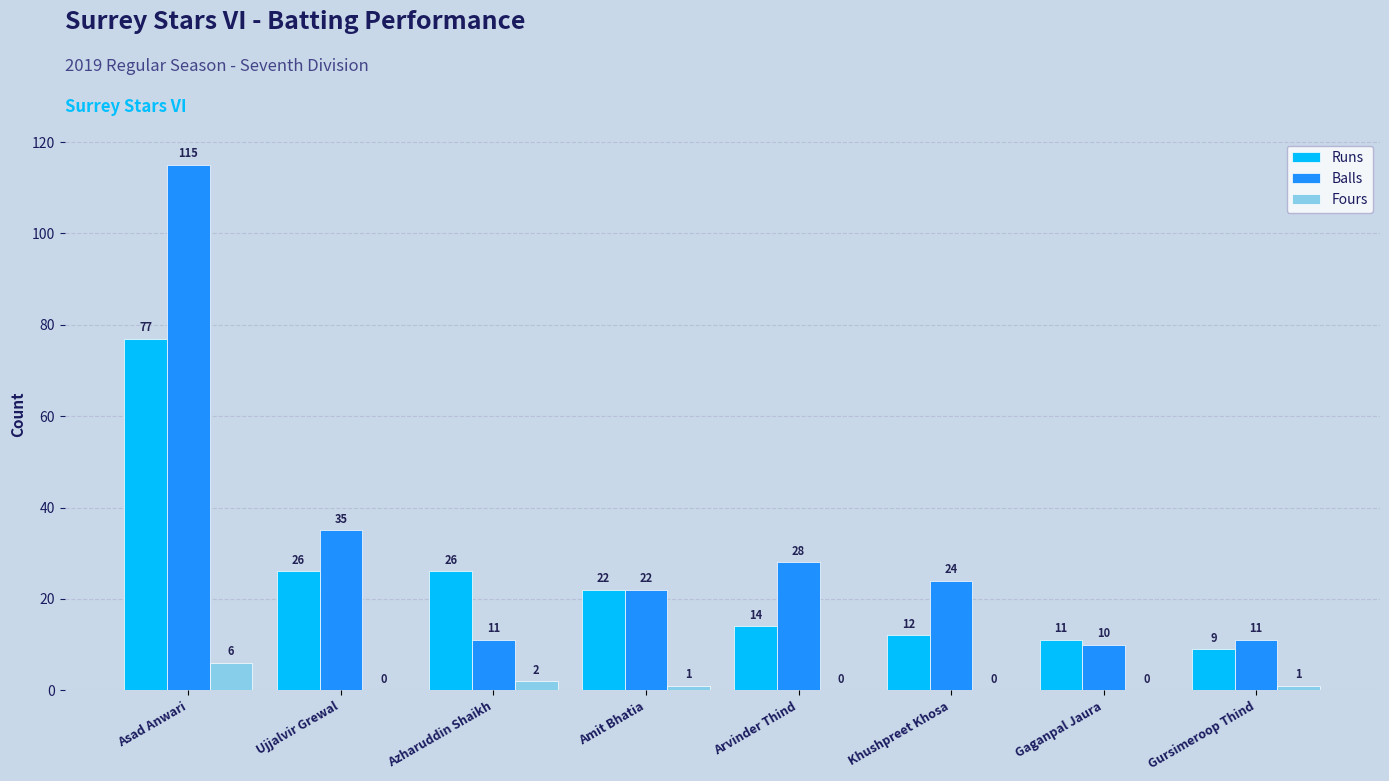

What is the sum of the Balls values at Asad Anwari and Ujjalvir Grewal?

150